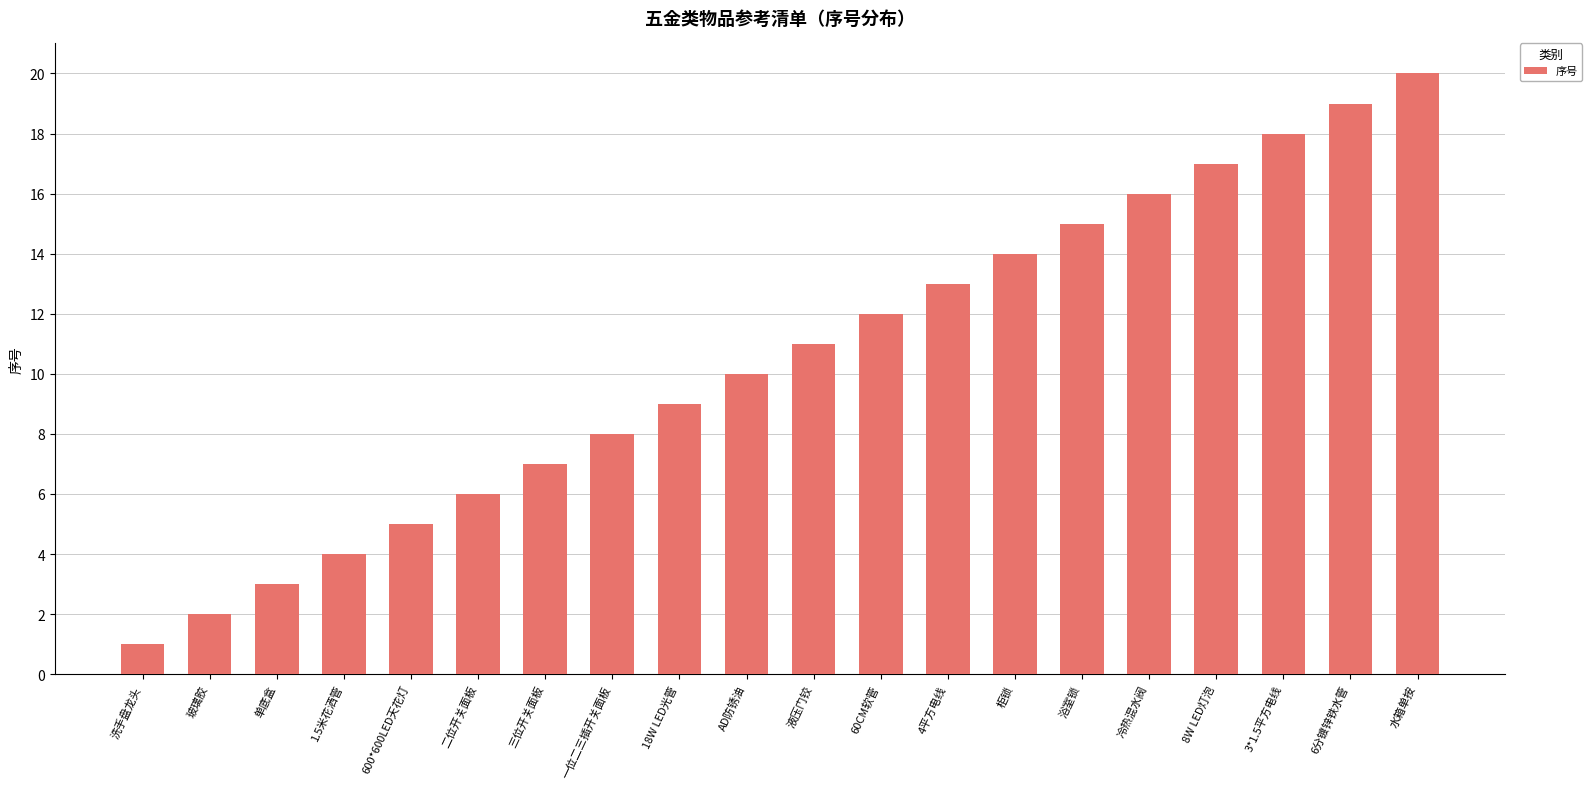

Reading left to right, extract all data points from this chart.

1	2	3	4	5	6	7	8	9	10	11	12	13	14	15	16	17	18	19	20